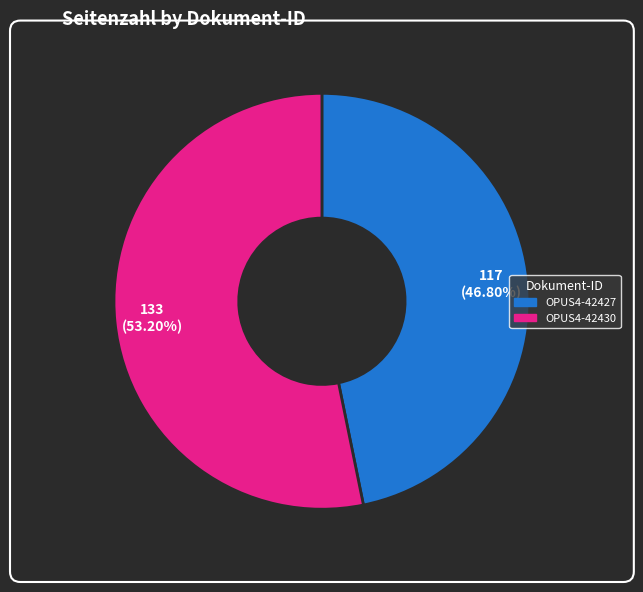

Is it true that OPUS4-42427 is 33% of the pie?

False